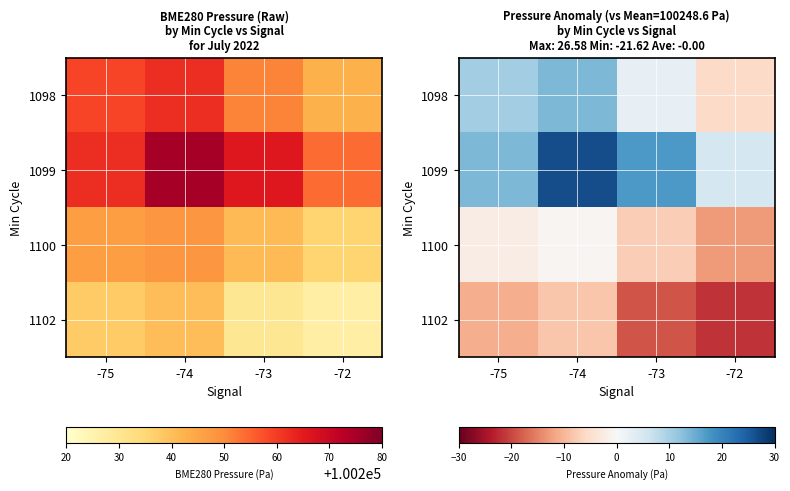

Count the number of categories in the chart.

4